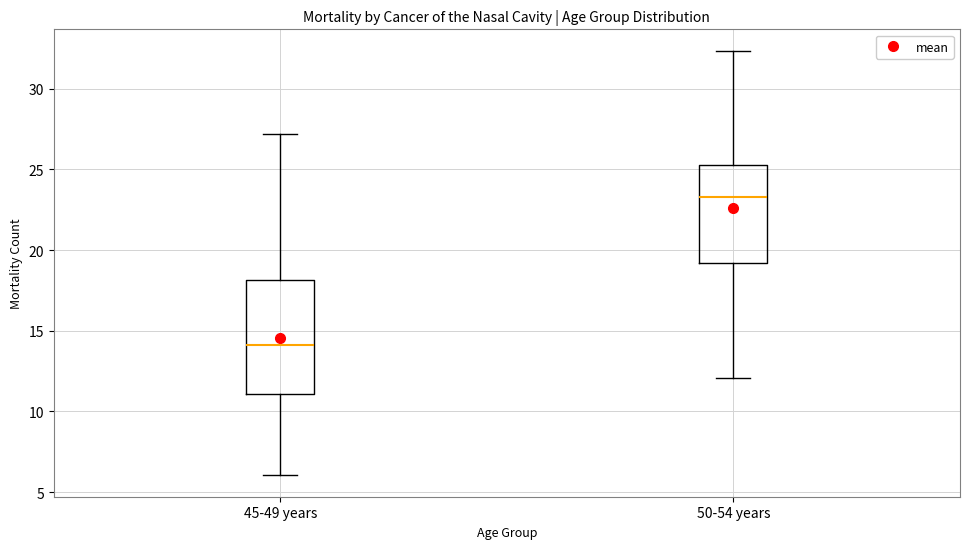

Which box is the tallest, from its lower edge to its upper edge?

45-49 years